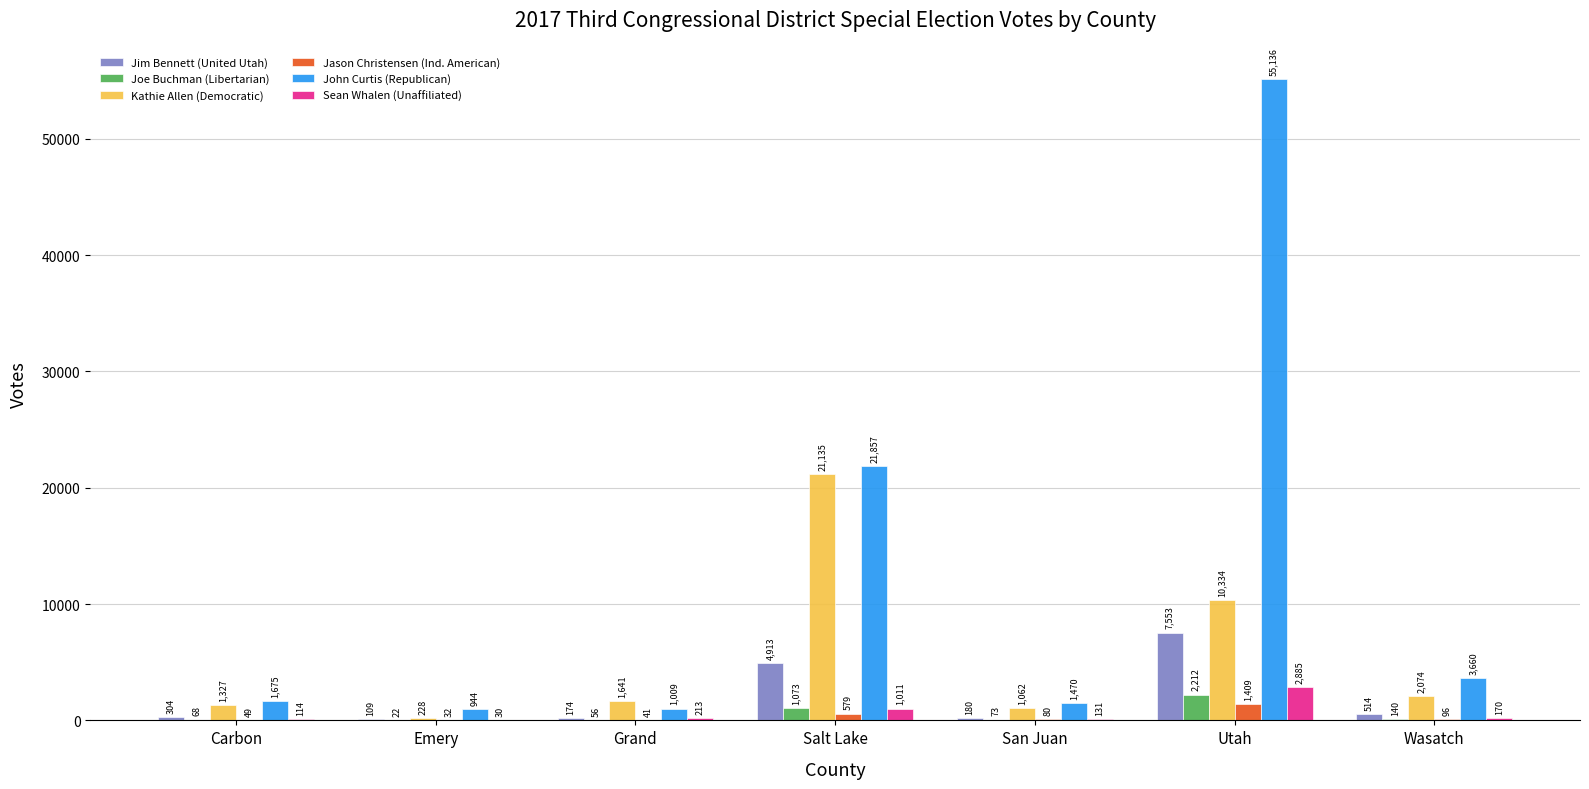

The Kathie Allen (Democratic) series shows 2074 at Wasatch. True or false?

True